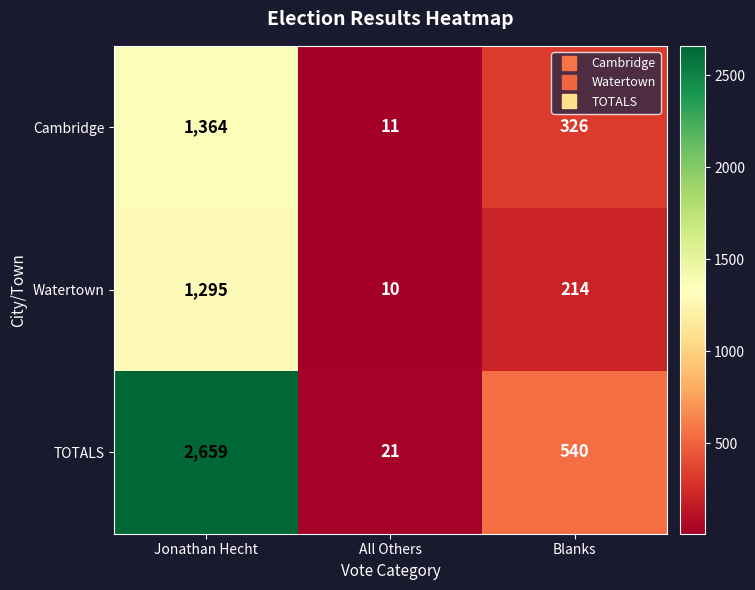

Reading left to right, what are all the values shown in this chart?

Cambridge: Jonathan Hecht=1364	All Others=11	Blanks=326
Watertown: Jonathan Hecht=1295	All Others=10	Blanks=214
TOTALS: Jonathan Hecht=2659	All Others=21	Blanks=540